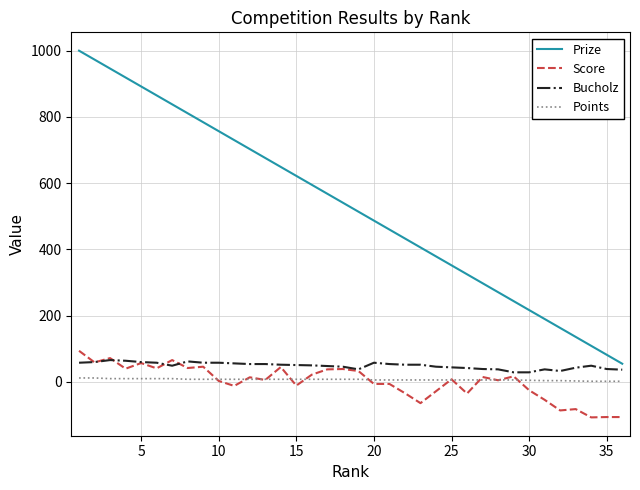

Which series has the largest range (max minus min)?

Prize